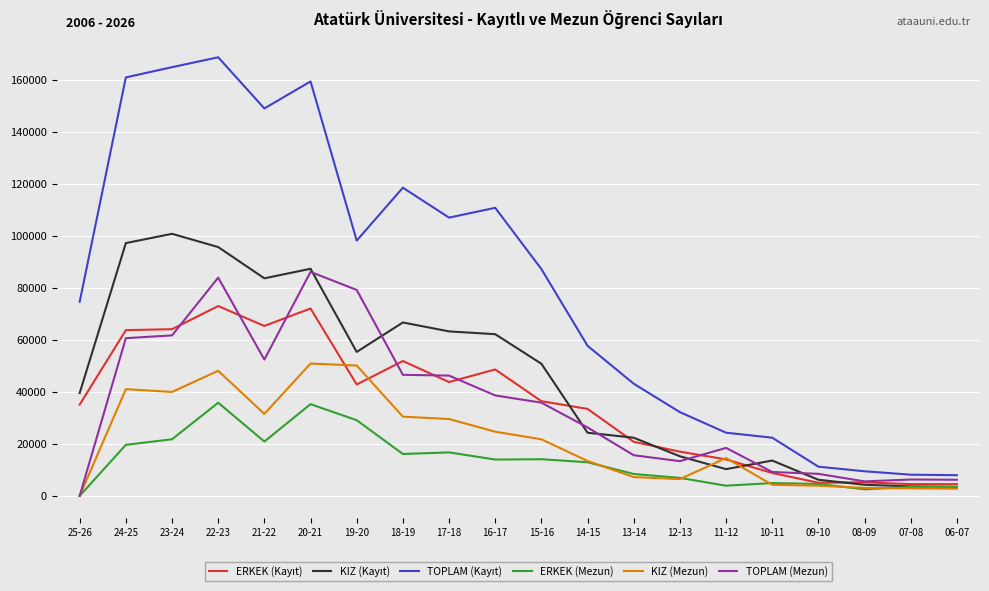

Is it true that TOPLAM (Mezun) equals 52380 at 21-22?

True